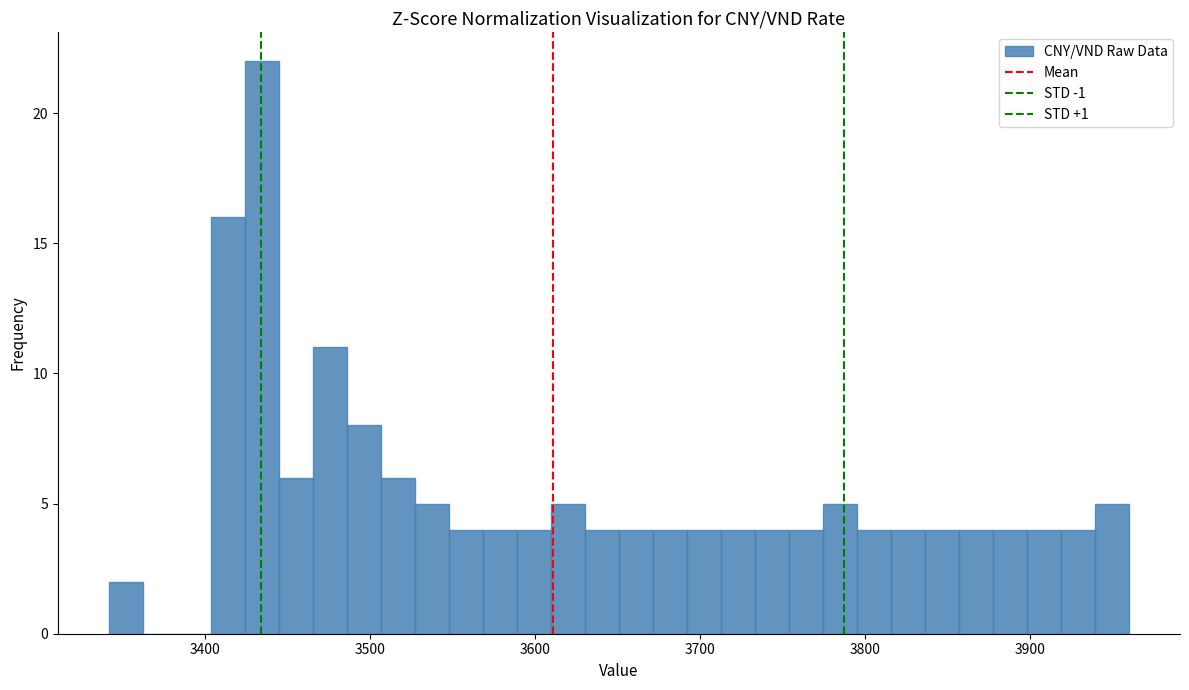

Around what value on the x-axis is the tallest bar? Give the approximate position of its centre, as read against the axis.

3430